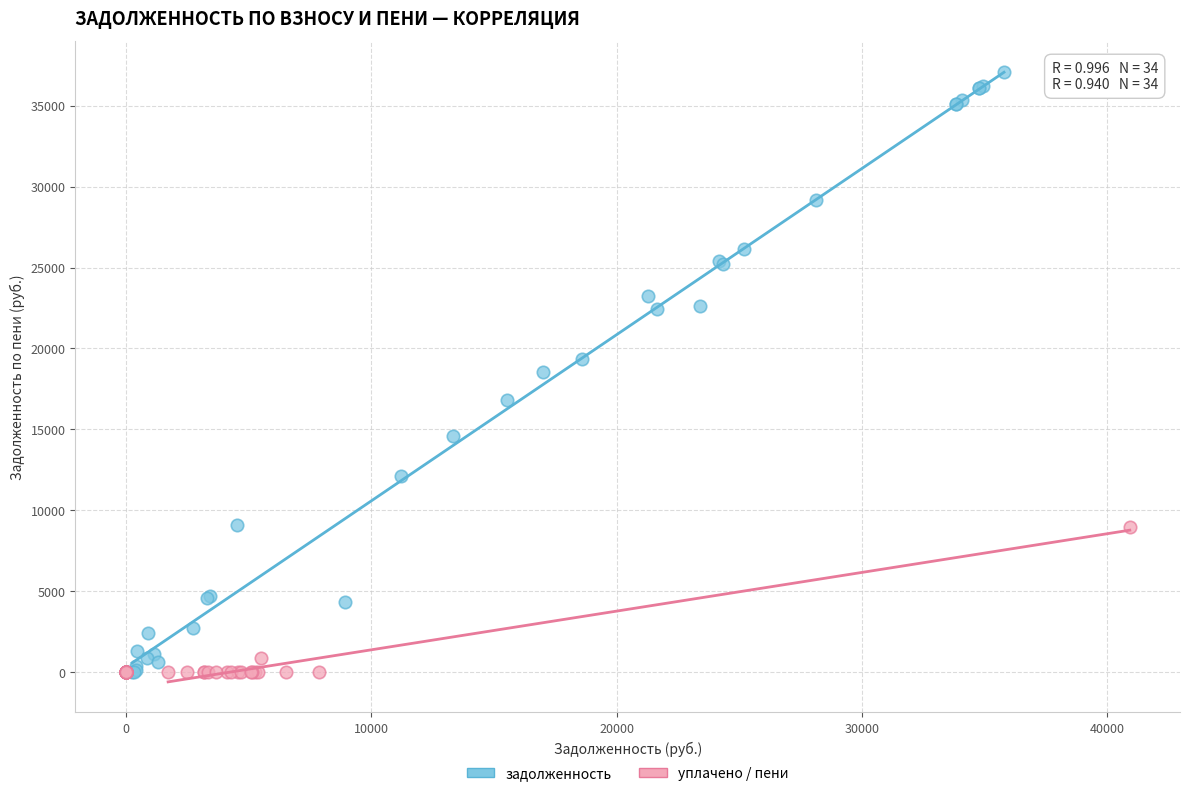

Which series has the largest Y range (max minus min)?

задолженность